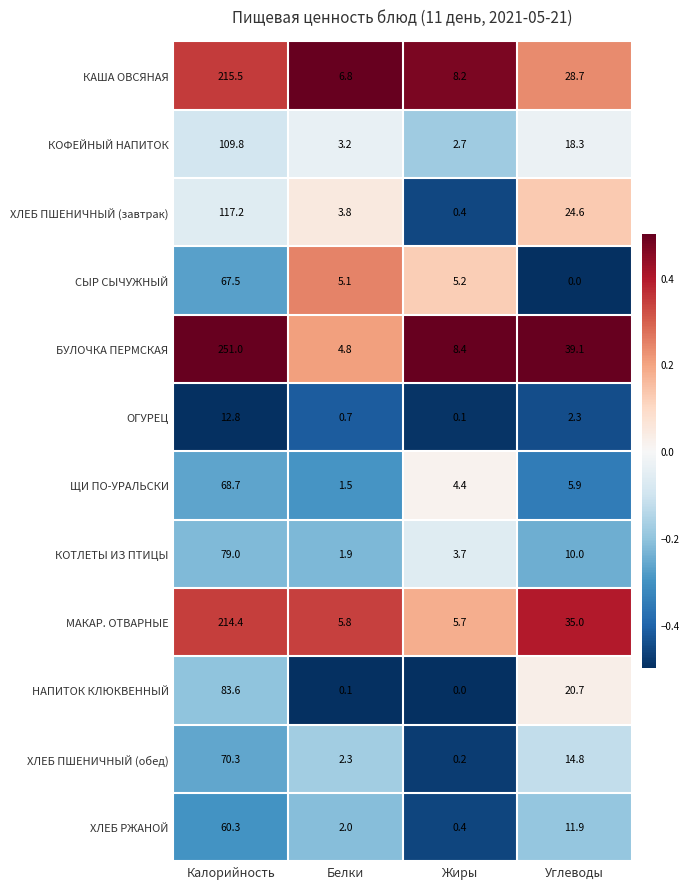

At which label is КОТЛЕТЫ ИЗ ПТИЦЫ closest to 40?

Углеводы